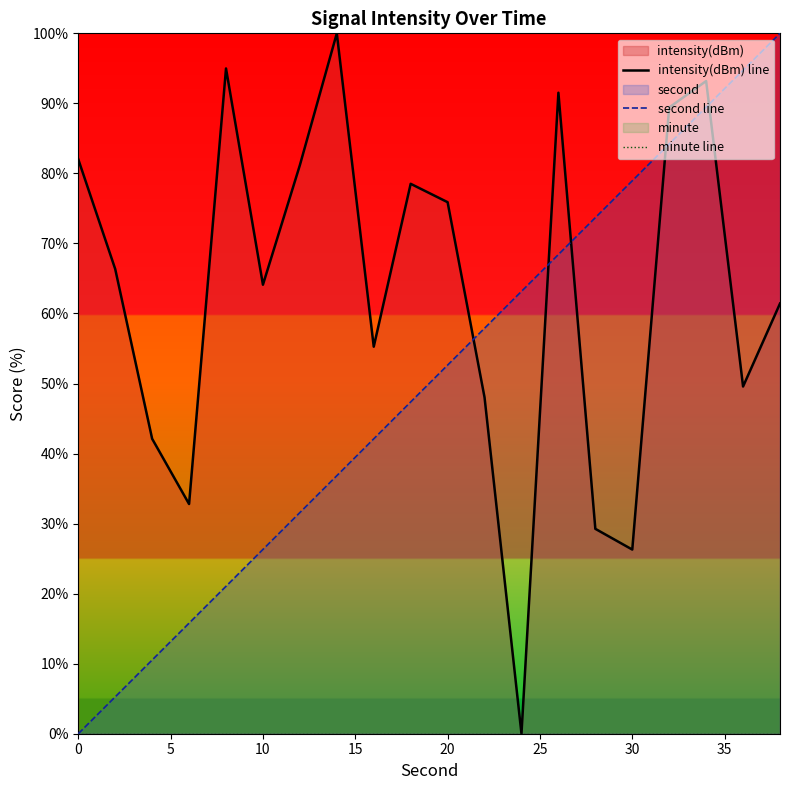

True or false: minute line and second line cross at least once.

False